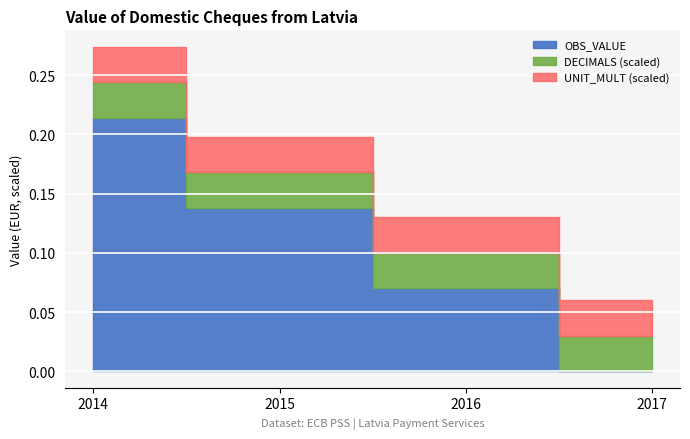

Which has a higher value, 2016 or 2017?

2016